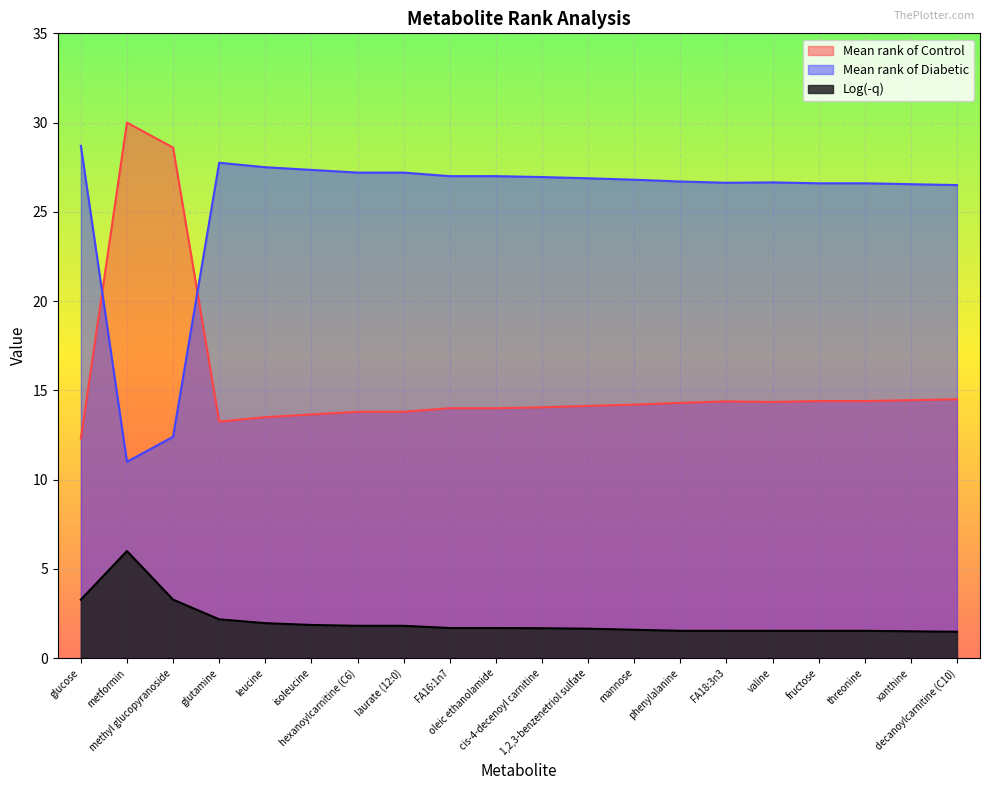

At which category does Mean rank of Control reach its first local peak?

metformin